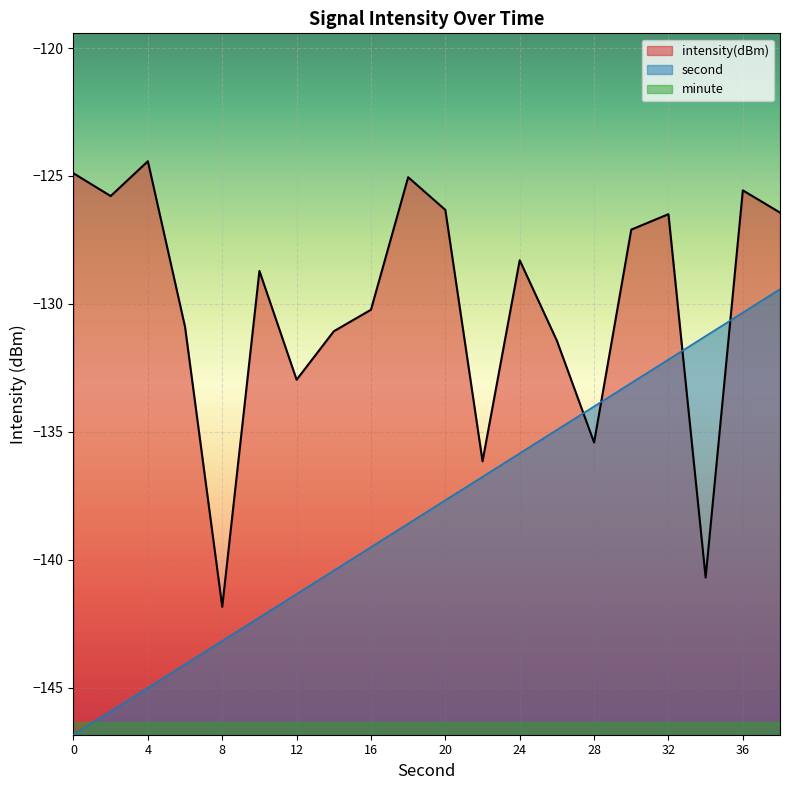

How many times do intensity(dBm) and second cross each other?

4